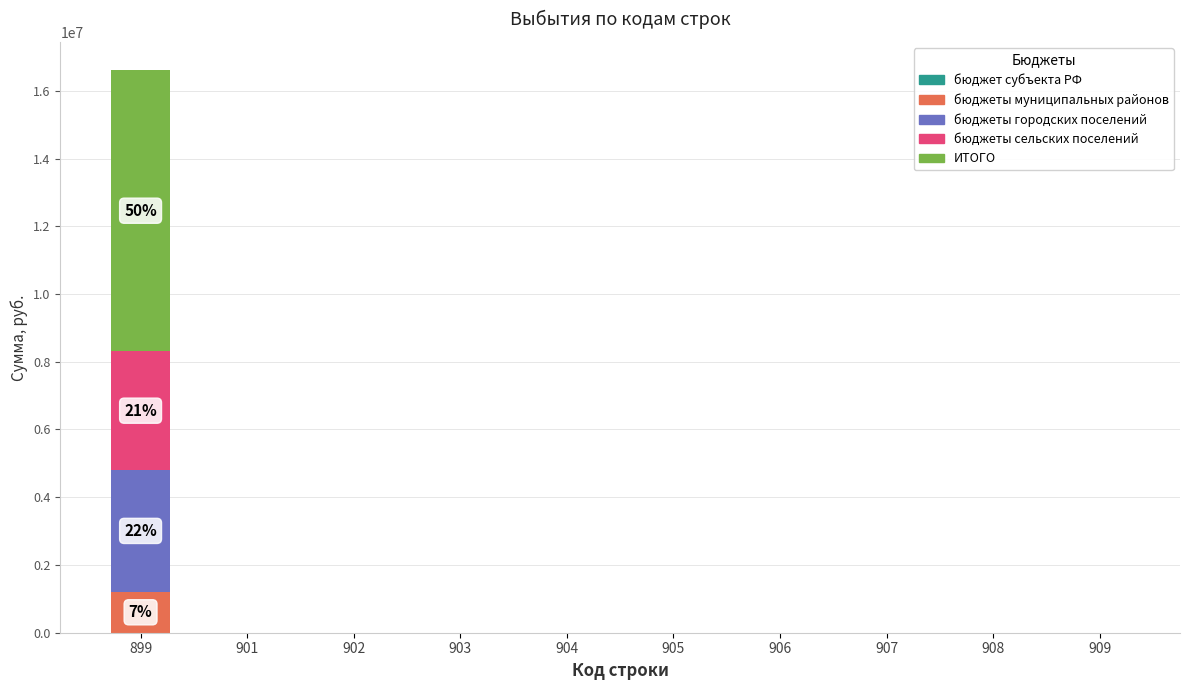

What is the sum of all бюджеты муниципальных районов values?

1207297.0